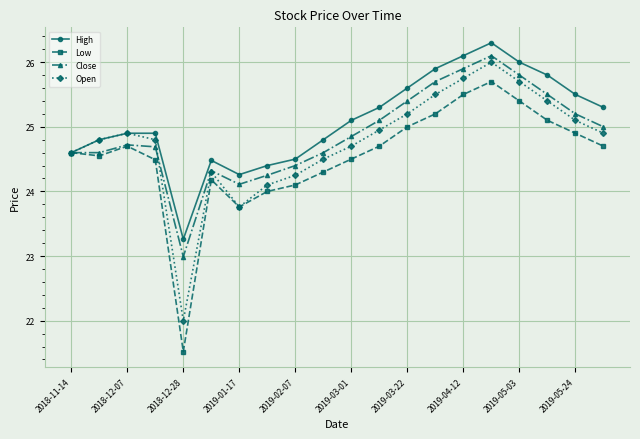

What is the greatest value displayed?

26.3